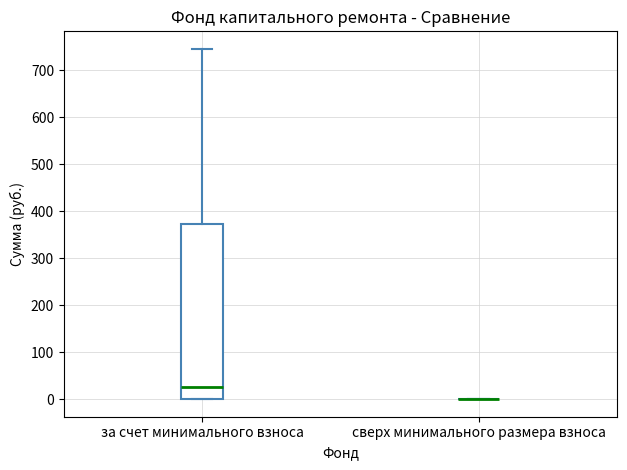

Reading left to right, transcribe this box plot: for each box, give where its median line is, the range the box spans, and where its two whiskers end, as read against the y-axis. The values are not printed on the chart, so give them approximately, as read against the axis.

за счет минимального взноса: median 30, box 0 to 370, whiskers 0 to 750
сверх минимального размера взноса: box collapsed to a line at 0, whiskers 0 to 0